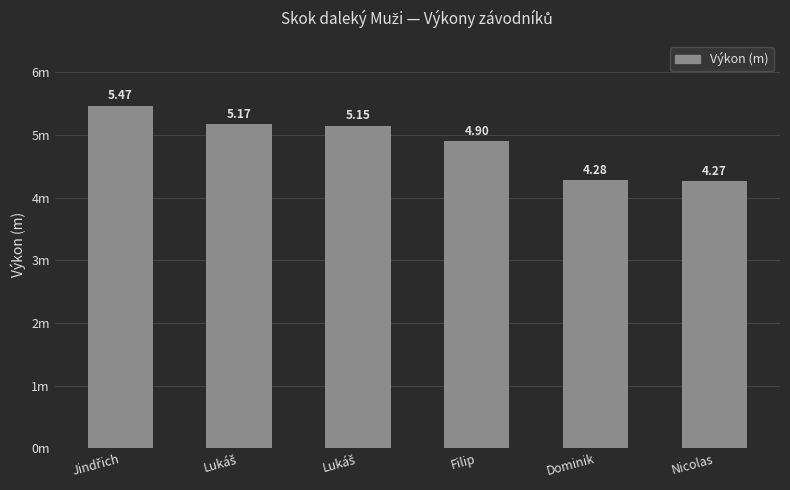

True or false: the data shows 3.0 at Filip.

False